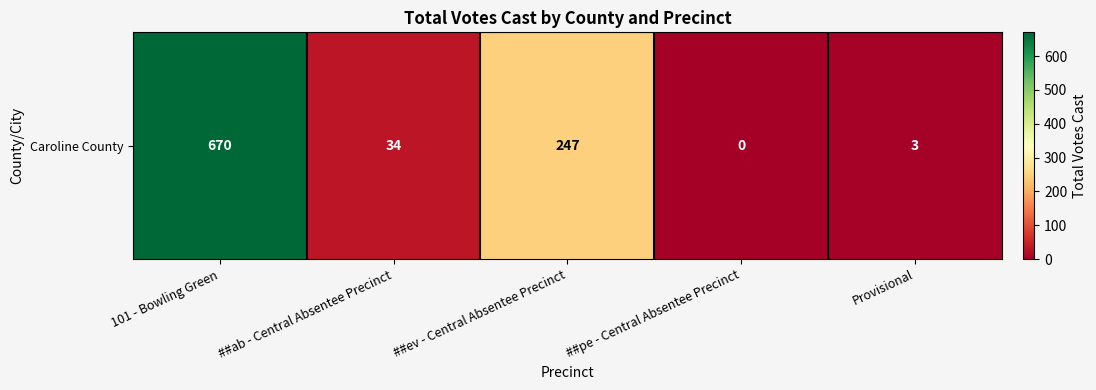

Where does the data first go above 34?

101 - Bowling Green